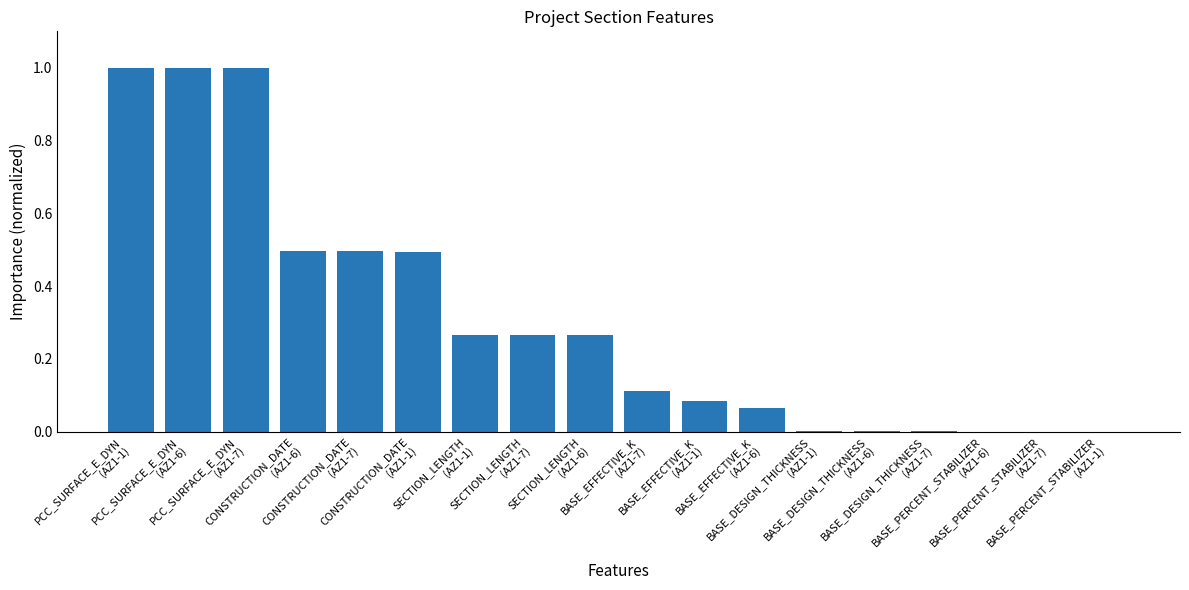

Count the number of data series in this chart.

1